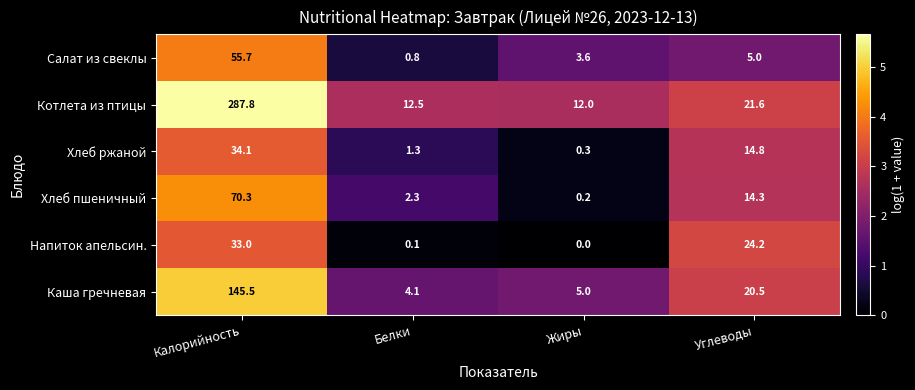

What is the difference between the Салат из свеклы values at Жиры and Углеводы?

1.4